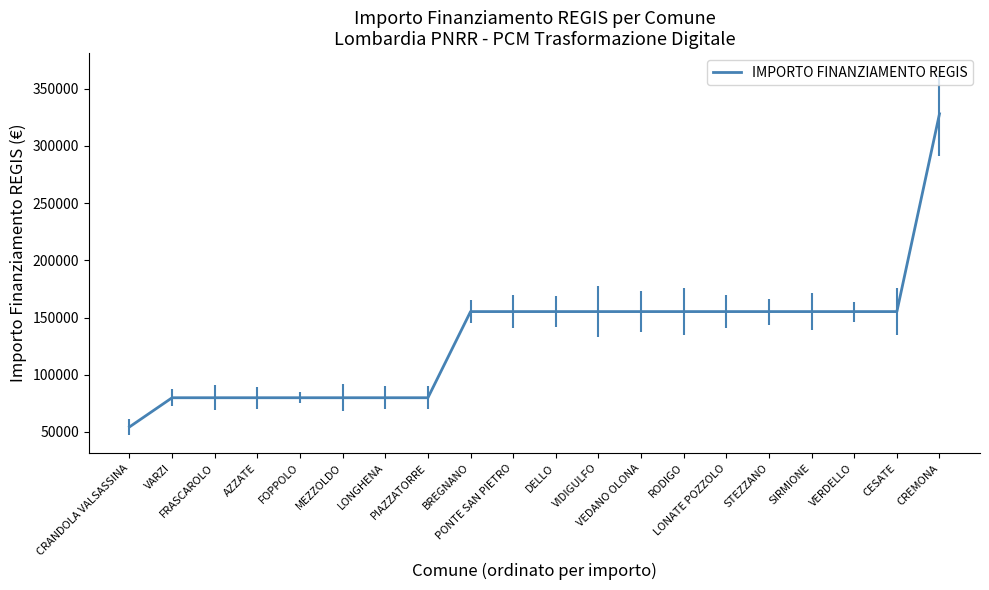

What is the difference between the values at VERDELLO and VARZI?

75312